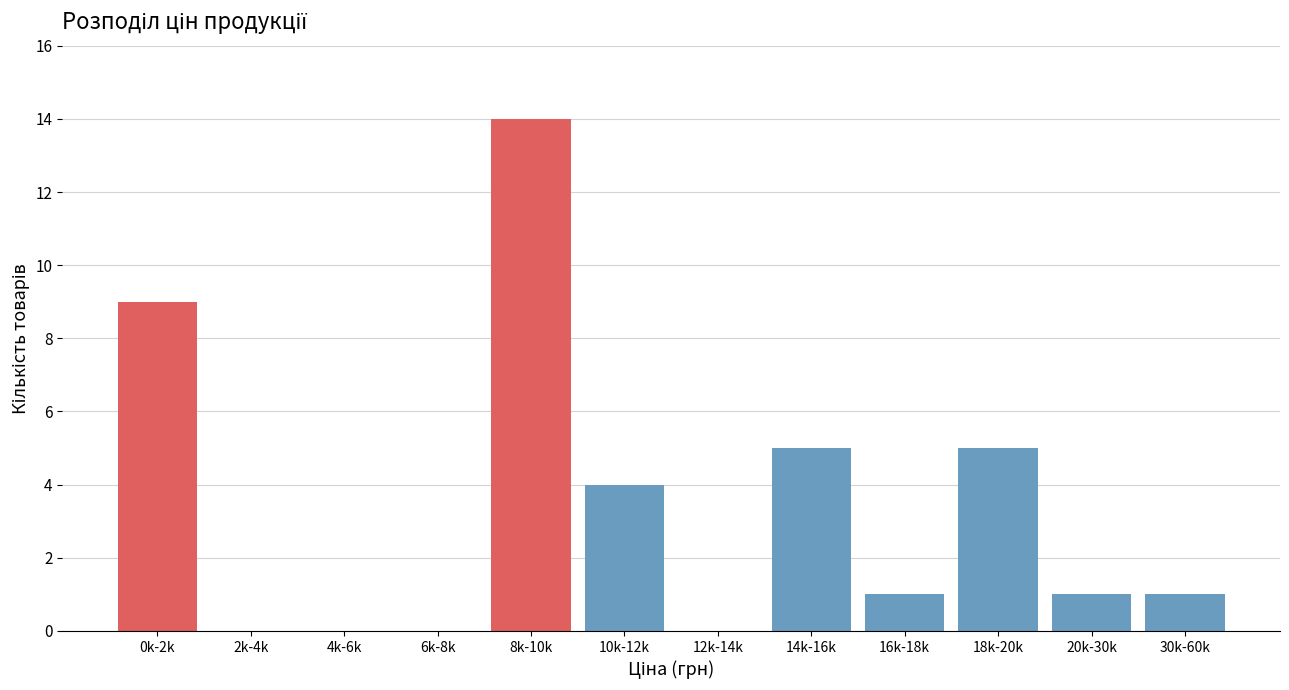

Reading left to right, transcribe all the data shown in this chart.

0k-2k=9	2k-4k=0	4k-6k=0	6k-8k=0	8k-10k=14	10k-12k=4	12k-14k=0	14k-16k=5	16k-18k=1	18k-20k=5	20k-30k=1	30k-60k=1